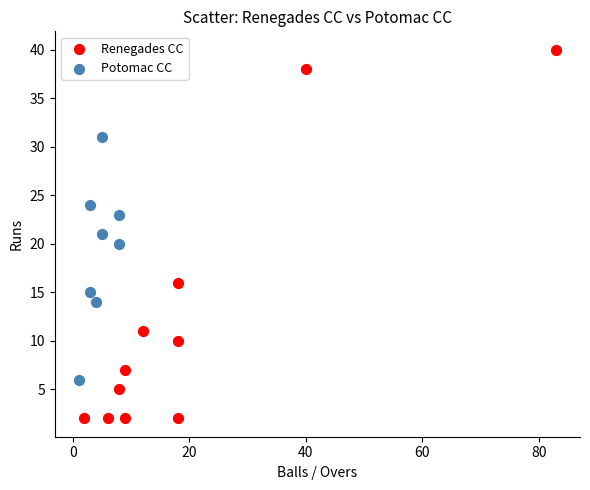

Which series reaches the minimum Y coordinate?

Renegades CC